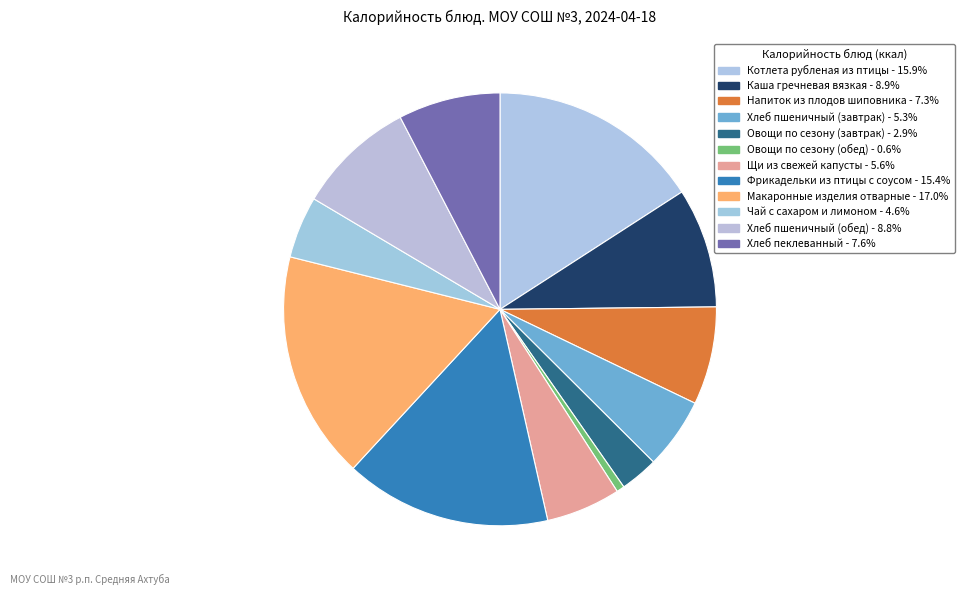

Does Чай с сахаром и лимоном represent more than half of the total?

No